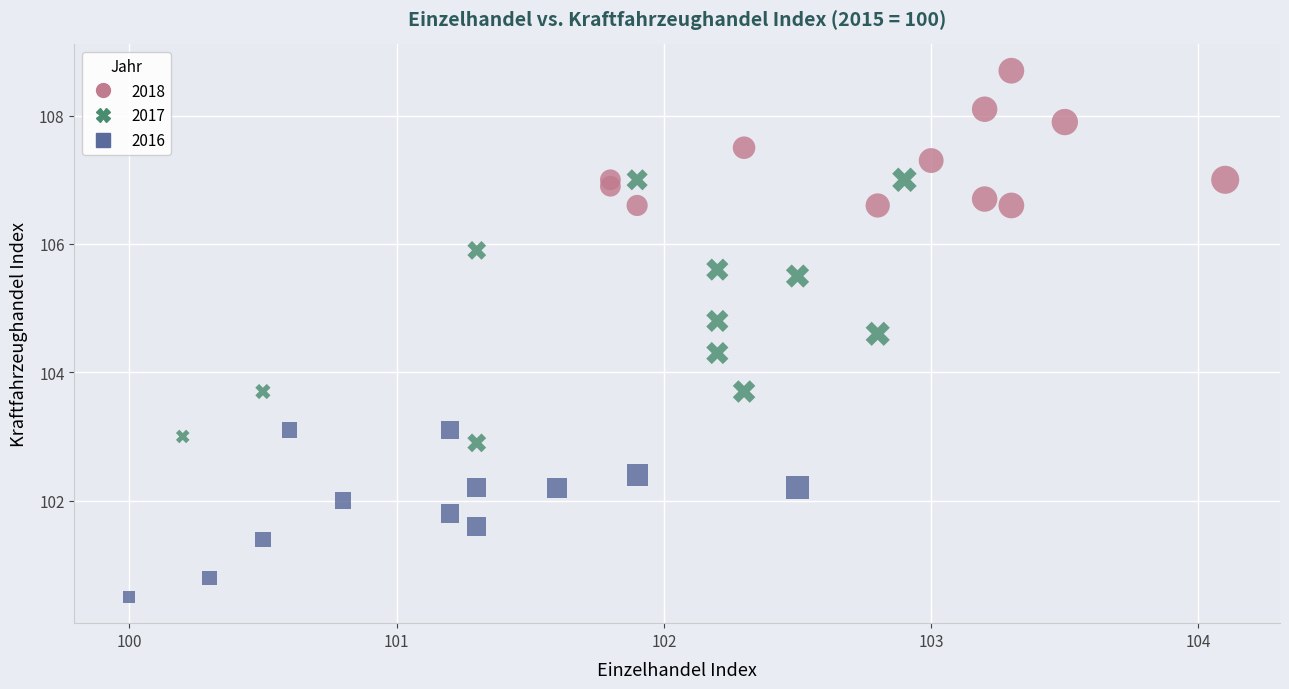

Which series contains the highest Y value?

2018